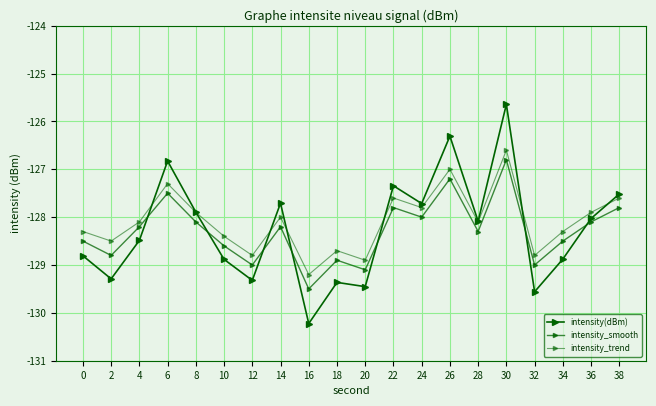

Is this an area chart (filled region under the line)?

No